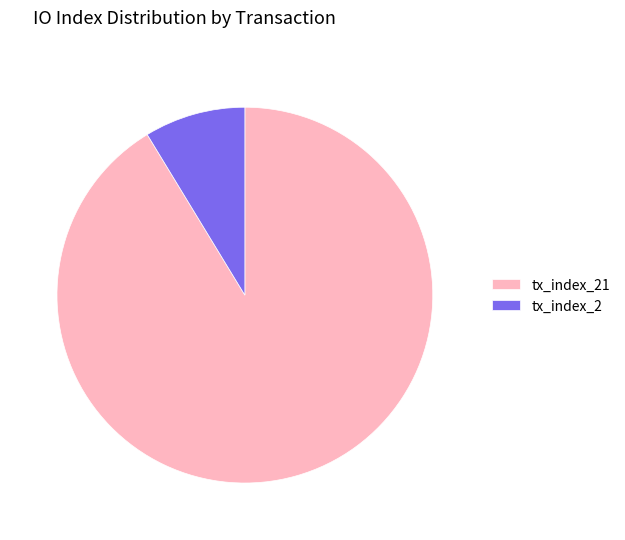

How many slices are in this pie chart?

2